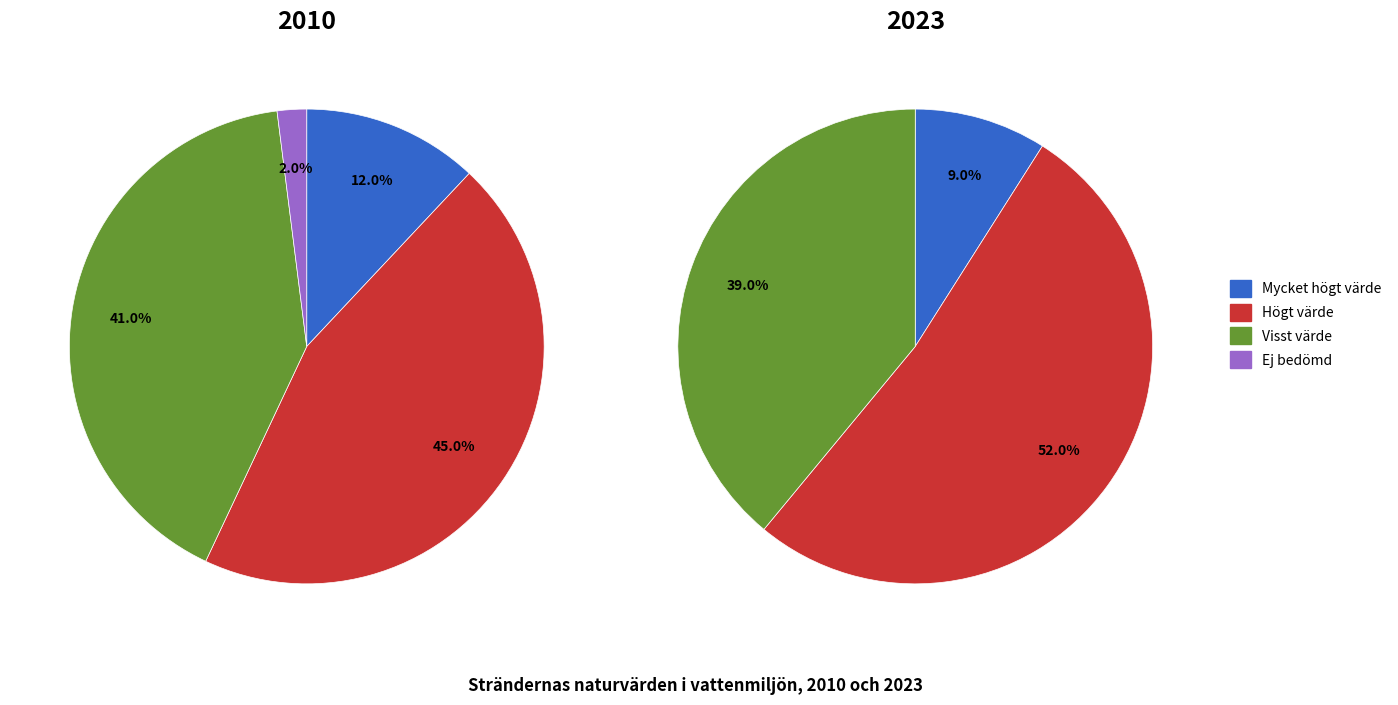

To the nearest percent, what is the difference between the Ej bedömd and Visst värde slice percentages?

39%